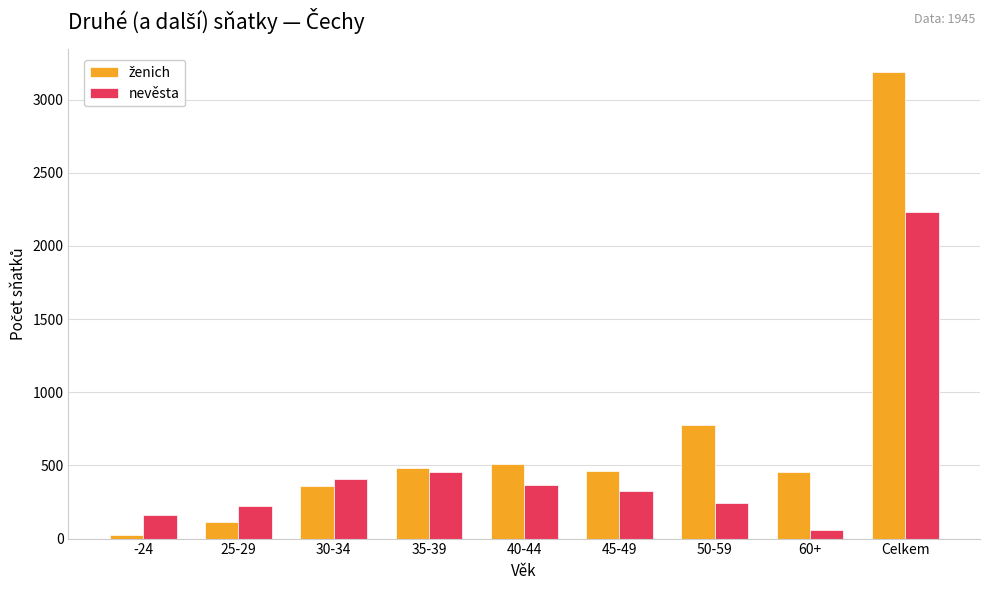

Which label corresponds to the largest value in the chart?

Celkem